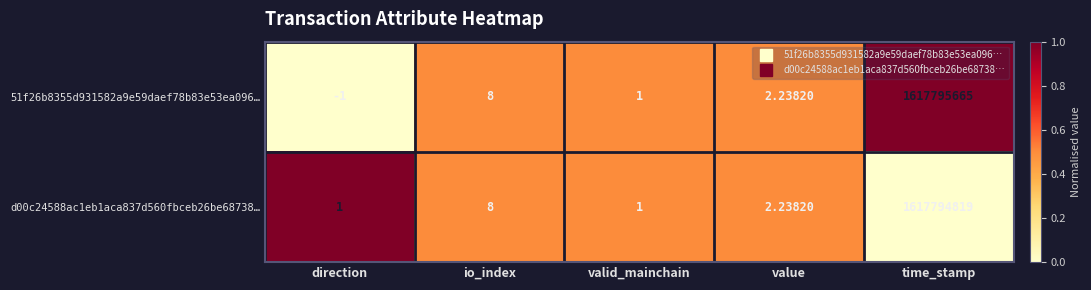

Is the value of 51f26b8355d931582a9e59daef78b83e53ea096… at io_index greater than the value of d00c24588ac1eb1aca837d560fbceb26be68738… at valid_mainchain?

Yes